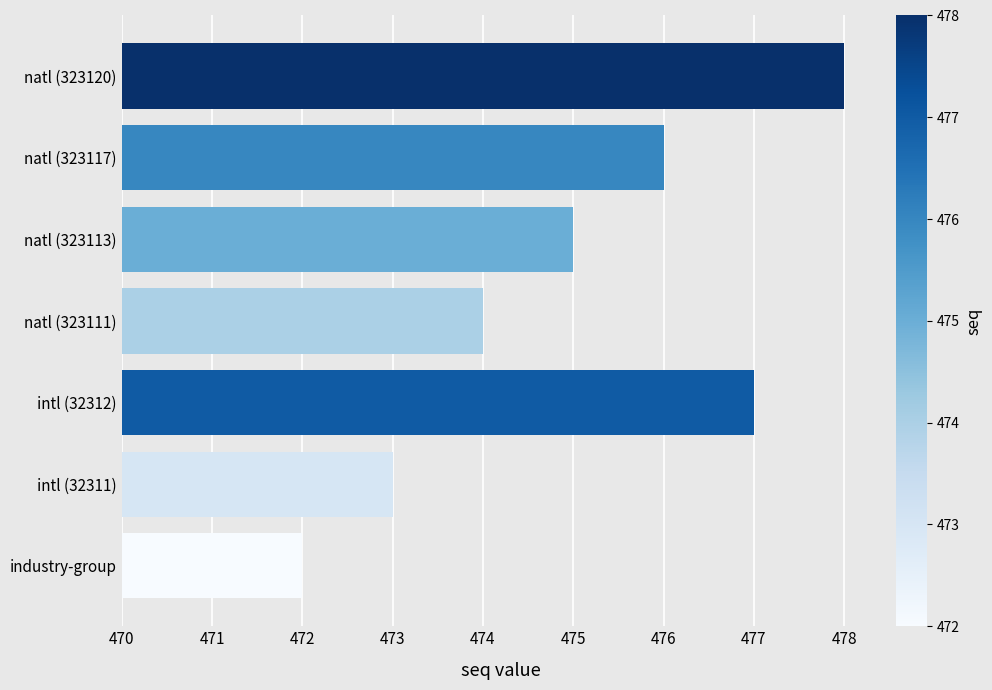

Which has a higher value, natl (323120) or industry-group?

natl (323120)